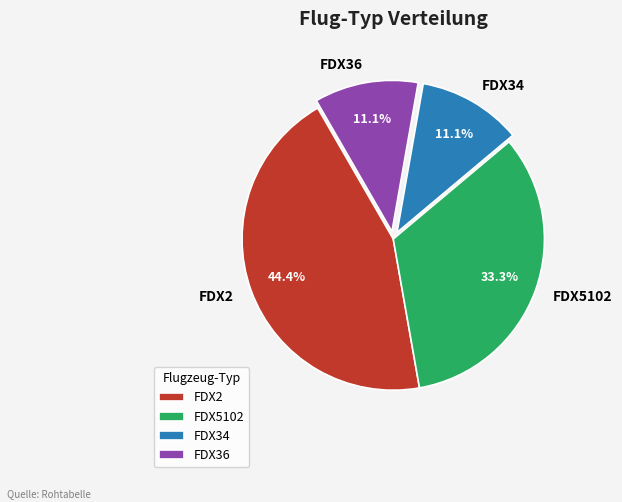

Do FDX5102 and FDX2 together represent more than half of the pie?

Yes